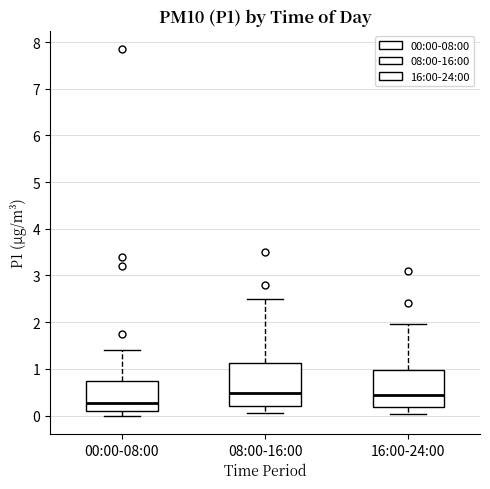

Reading left to right, transcribe this box plot: for each box, give where its median line is, the range the box spans, and where its two whiskers end, as read against the y-axis. The values are not printed on the chart, so give them approximately, as read against the axis.

00:00-08:00: median 0.3, box 0.1 to 0.7, whiskers 0.0 to 1.4
08:00-16:00: median 0.5, box 0.2 to 1.1, whiskers 0.1 to 2.5
16:00-24:00: median 0.4, box 0.2 to 1.0, whiskers 0.0 to 2.0